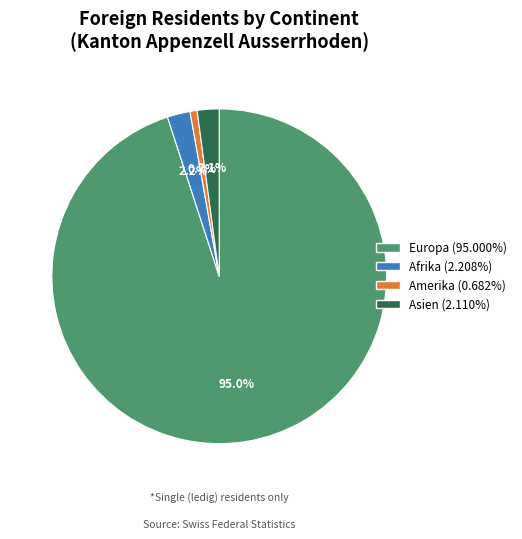

Is there a majority slice in this chart?

Yes